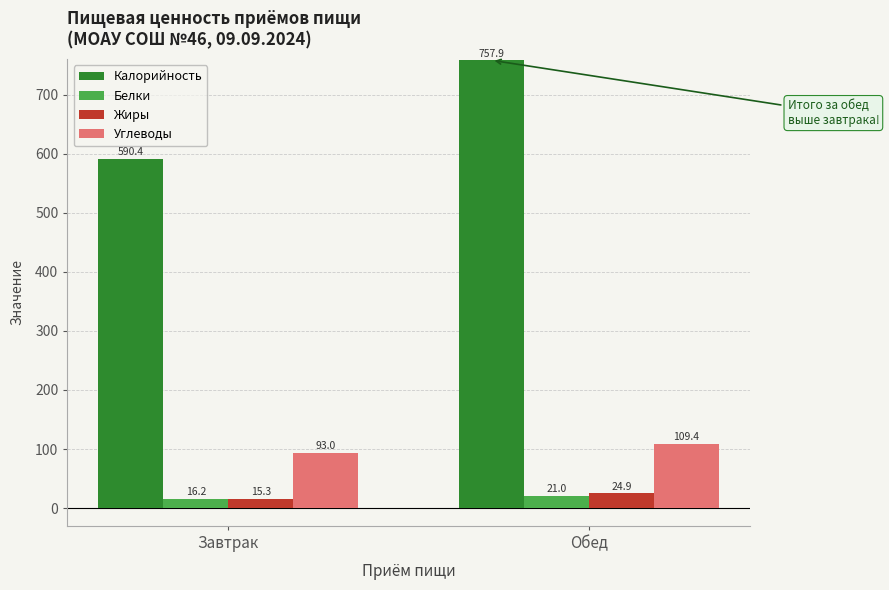

What value does the Калорийность series have at Обед?

757.9